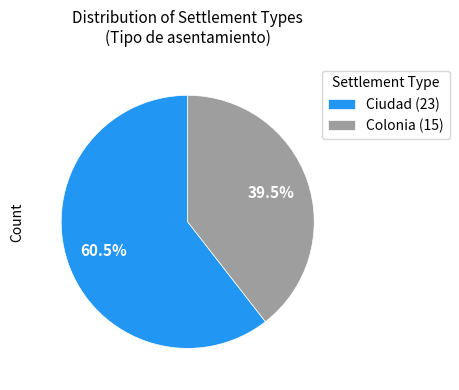

Is Colonia (15) the majority of the pie?

No